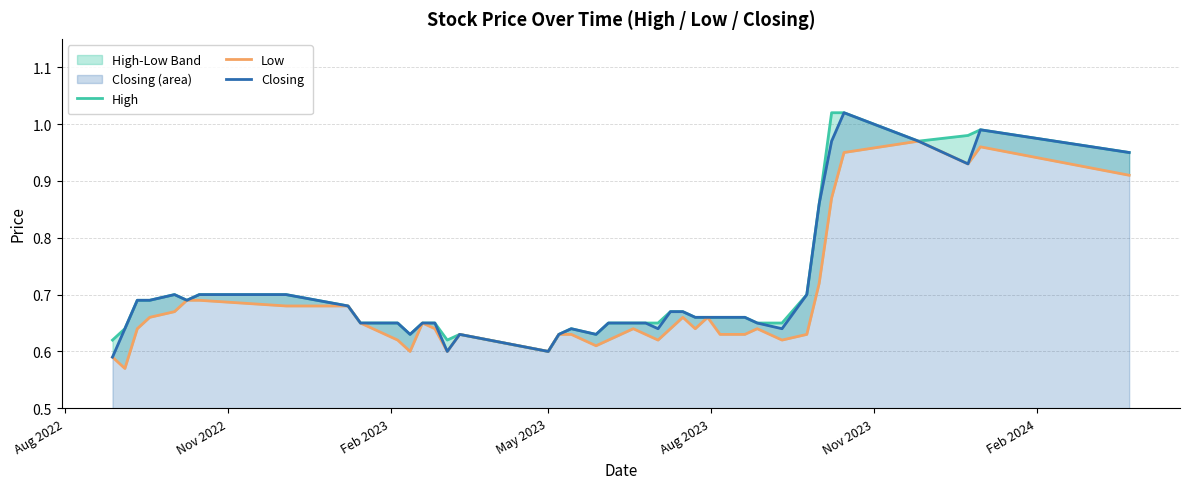

How many data points does each series have?

40